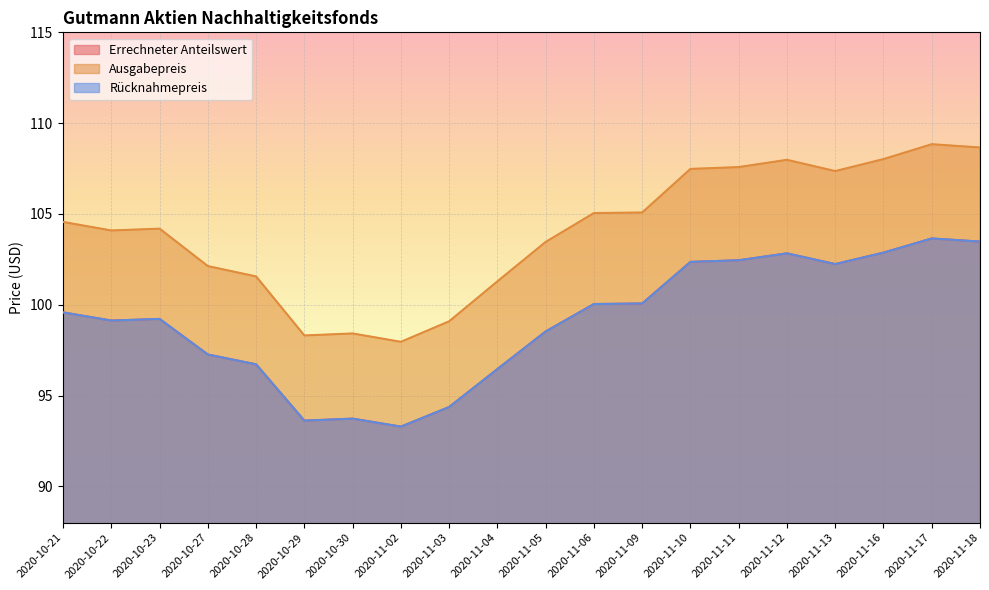

Does the chart display data point markers on the line(s)?

No